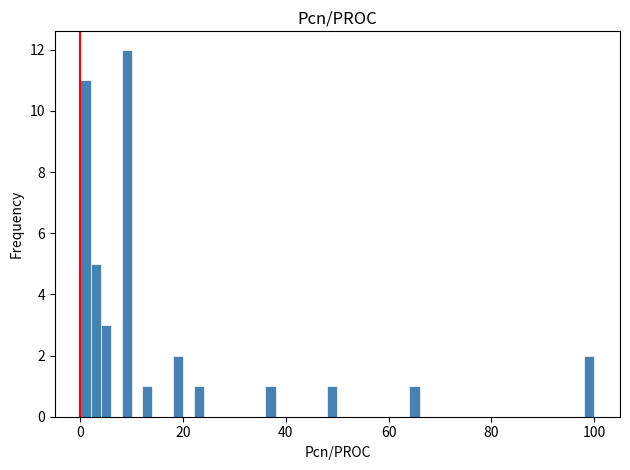

Read against the x-axis, roughly where is the centre of the tallest bar?

10